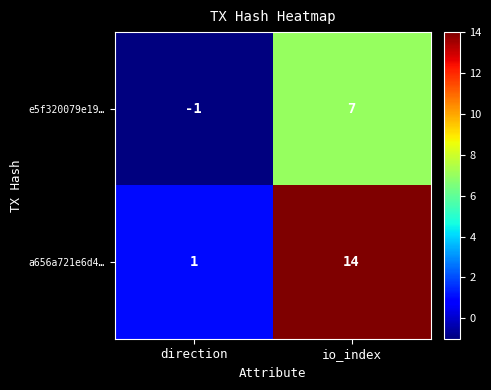

Which series has the largest range (max minus min)?

a656a721e6d4…